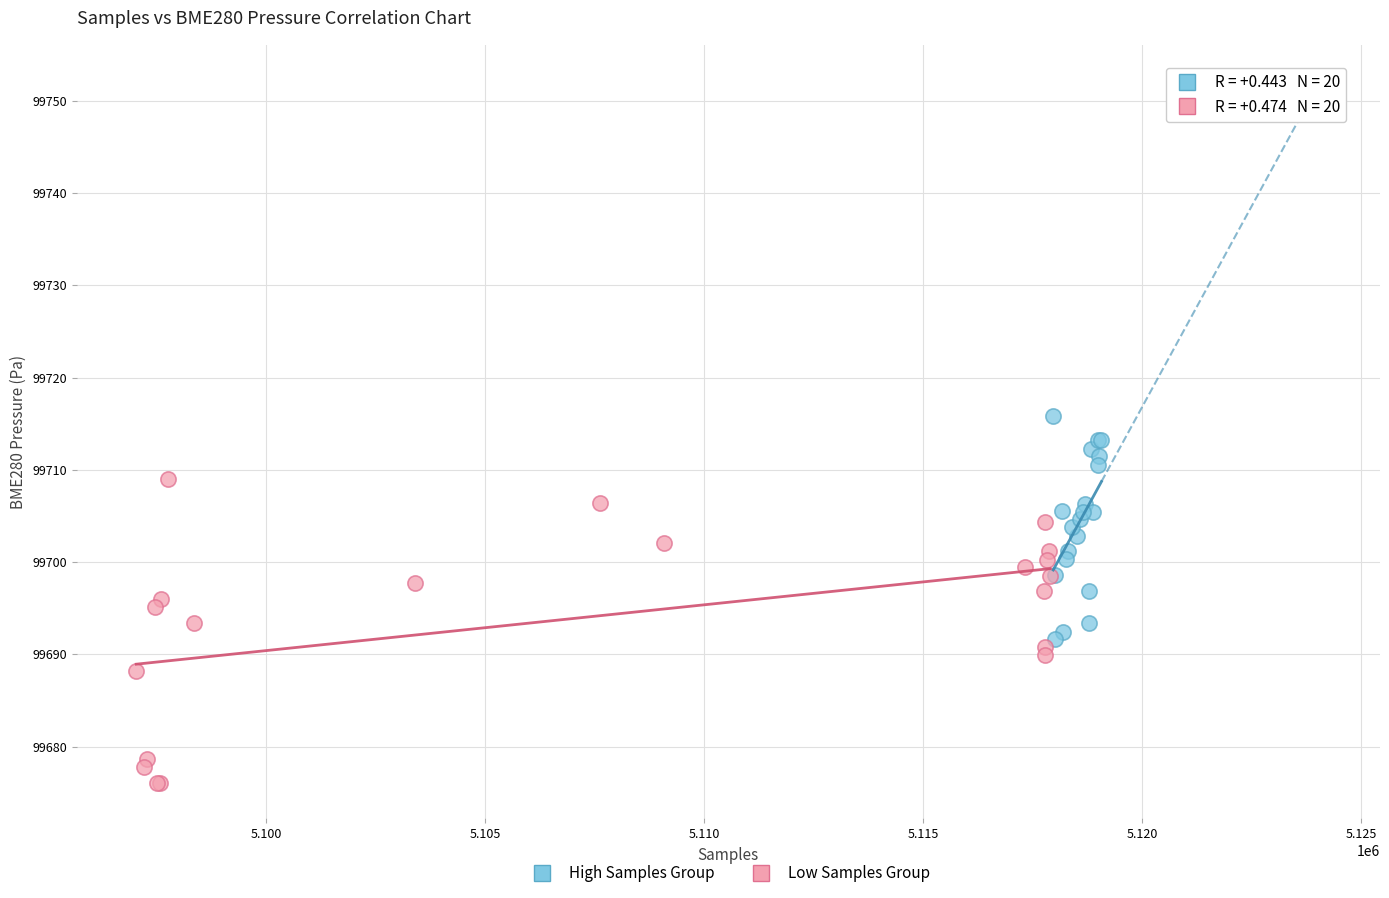

Which series reaches the maximum Y coordinate?

High Samples Group